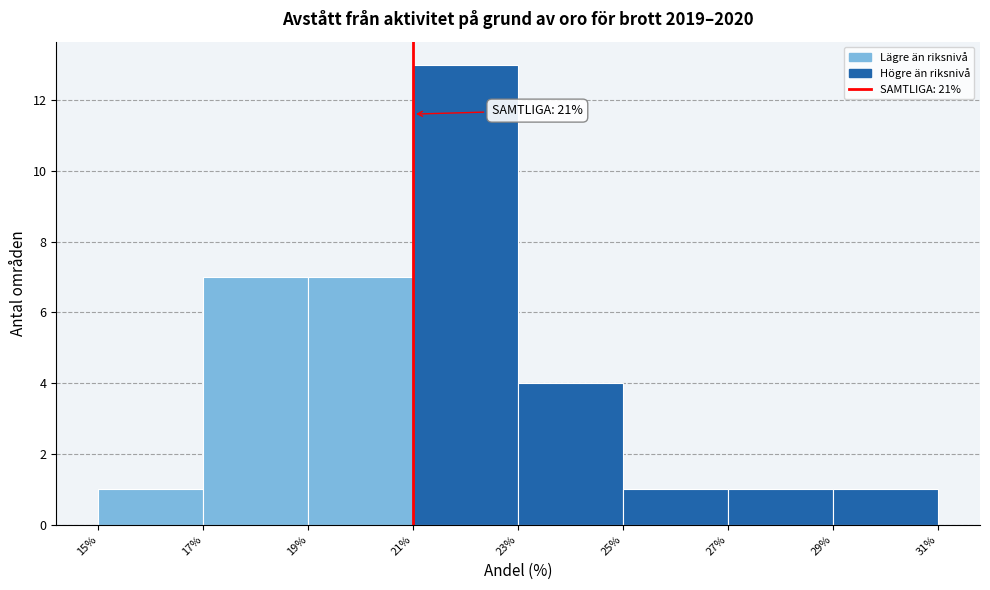

Which range on the x-axis has the tallest bar?

21% to 23%